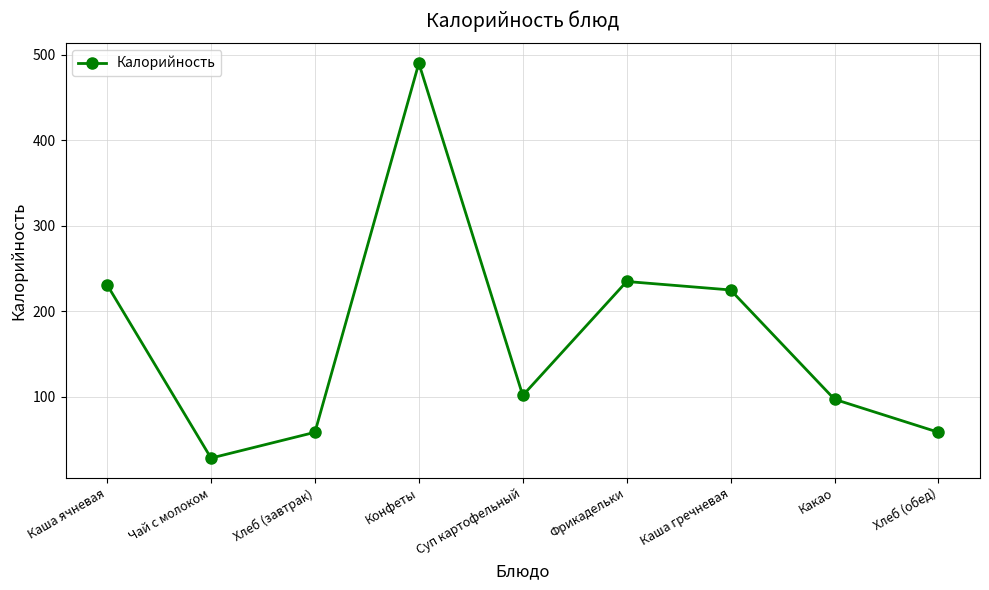

What position from the left is Какао?

8